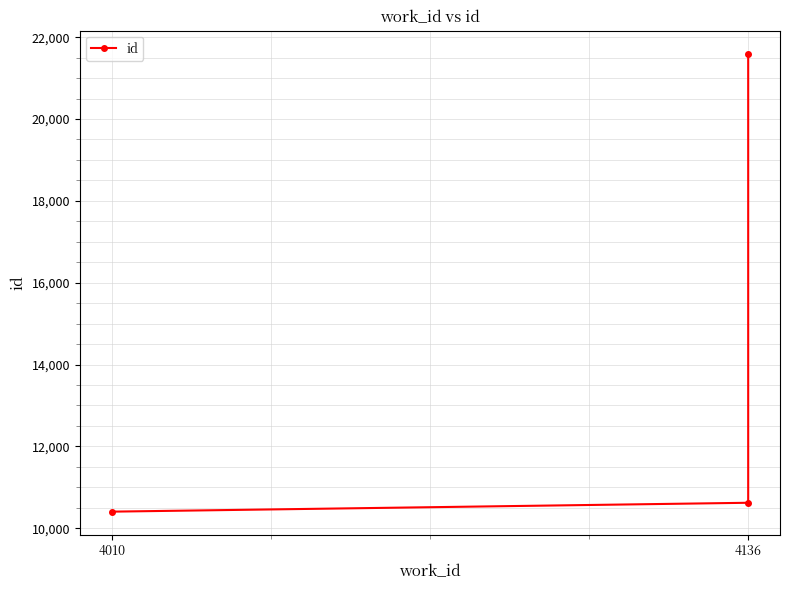

What position from the right is 2?

1